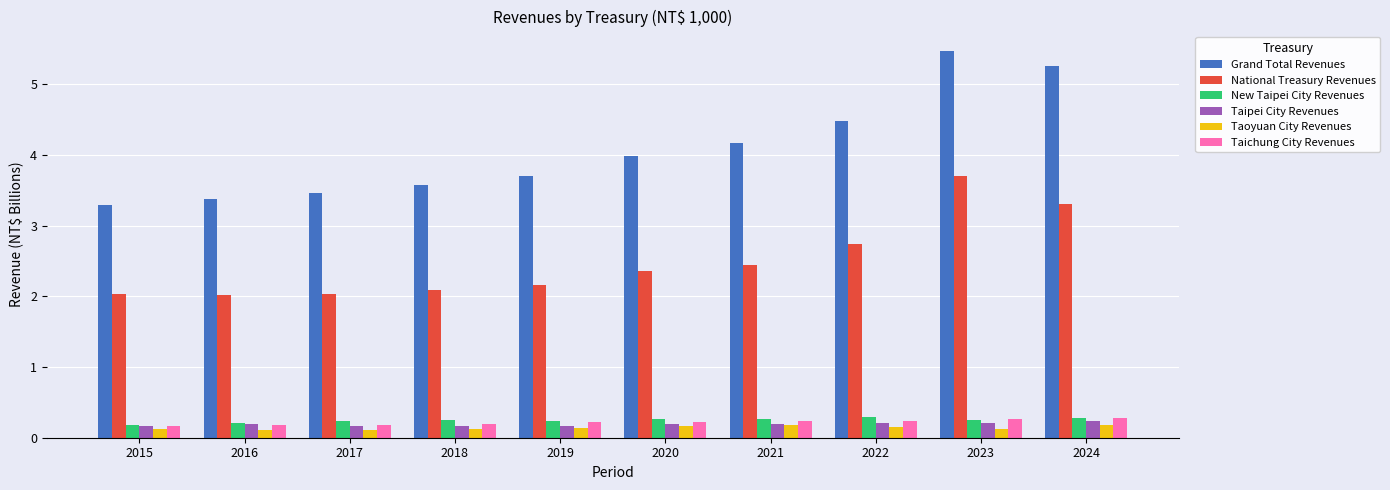

What is the minimum value for Grand Total Revenues?

3.3